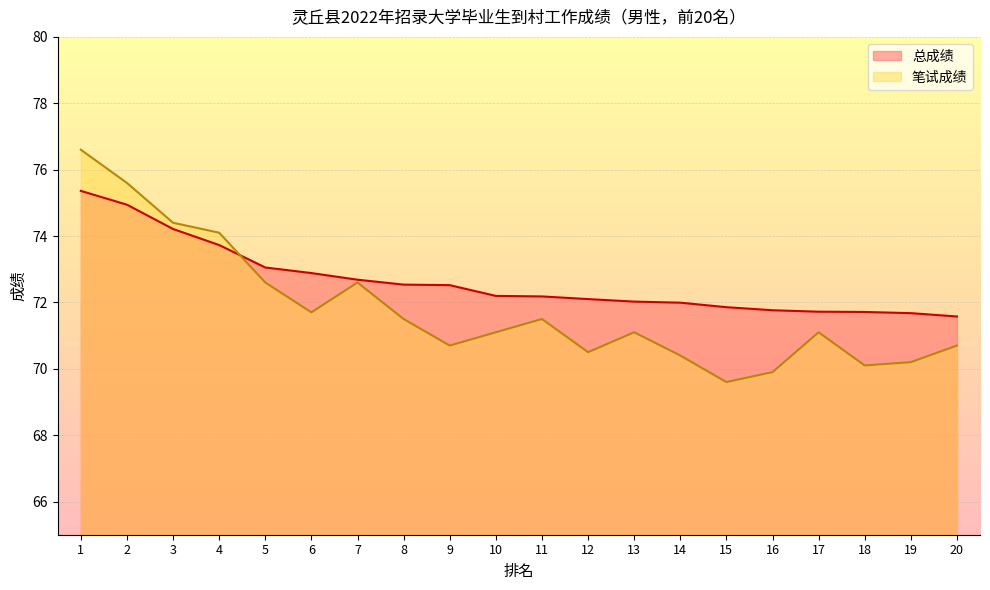

Where is 笔试成绩 nearest to the value 73?

5